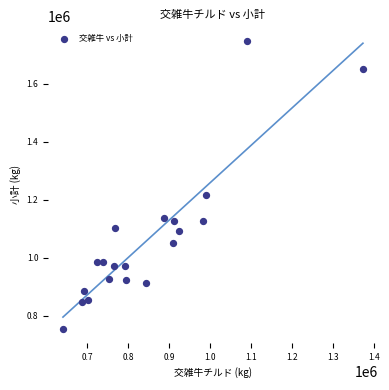

What is the range of Y values (max minus min)?

991223